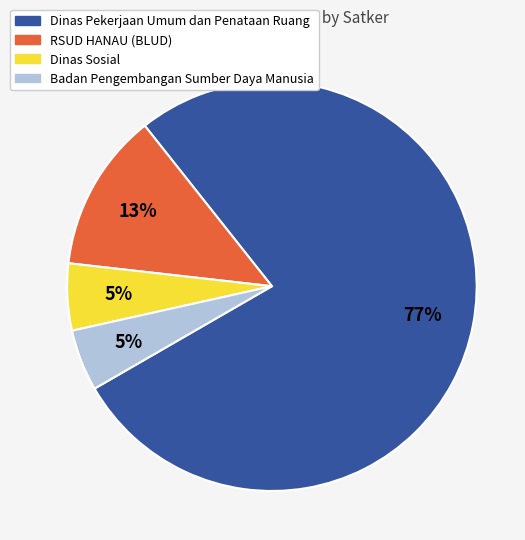

To the nearest percent, what is the average slice percentage?

25%